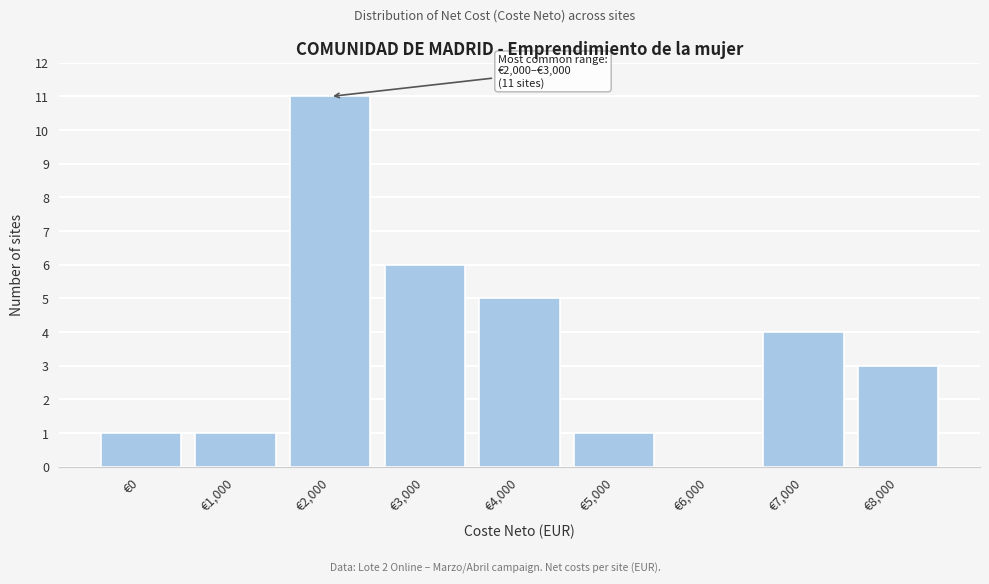

Reading left to right, transcribe all the data shown in this chart.

€0=1	€1,000=1	€2,000=11	€3,000=6	€4,000=5	€5,000=1	€6,000=0	€7,000=4	€8,000=3